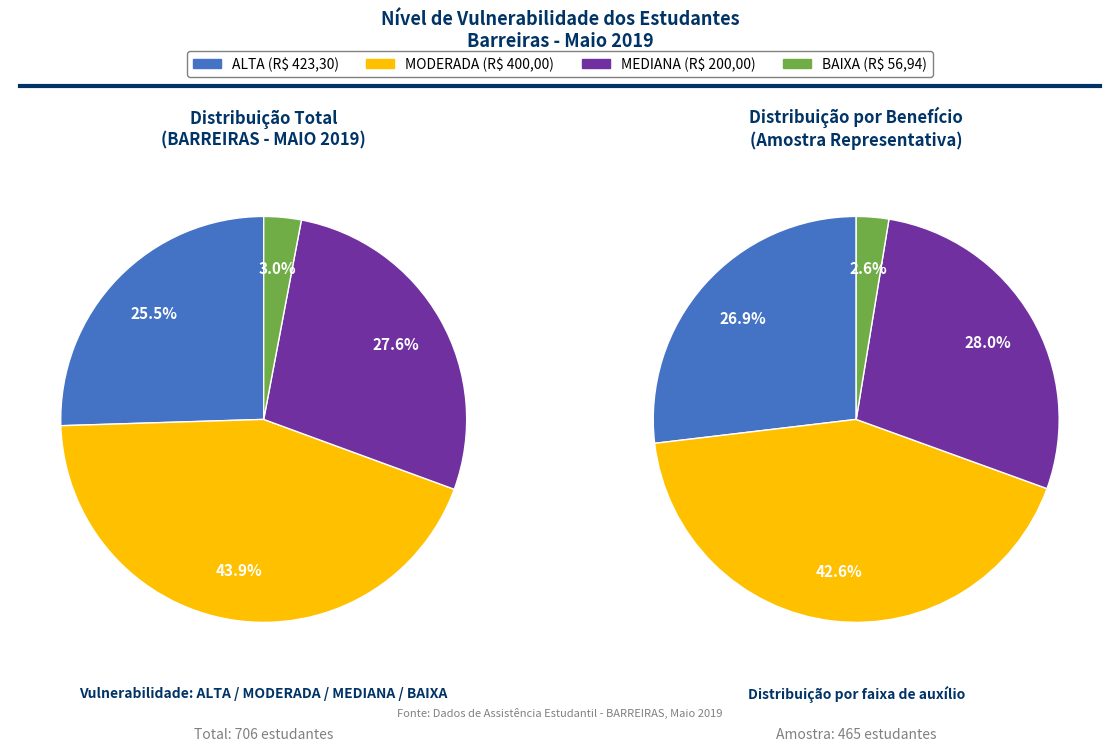

Which has a higher value, BAIXA or MODERADA?

MODERADA